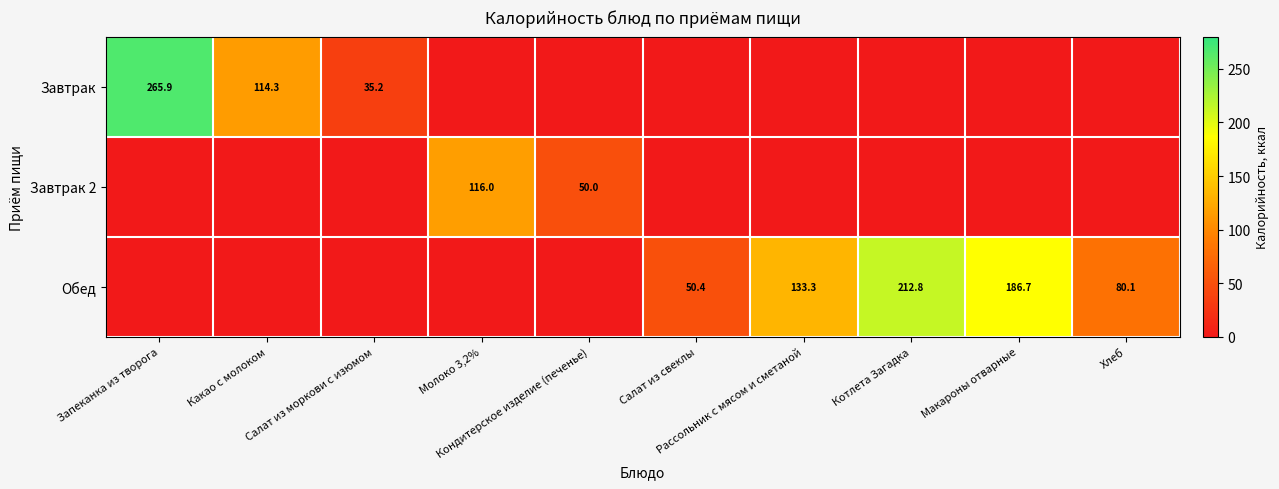

What is the total value across all series at Салат из моркови с изюмом?

35.2